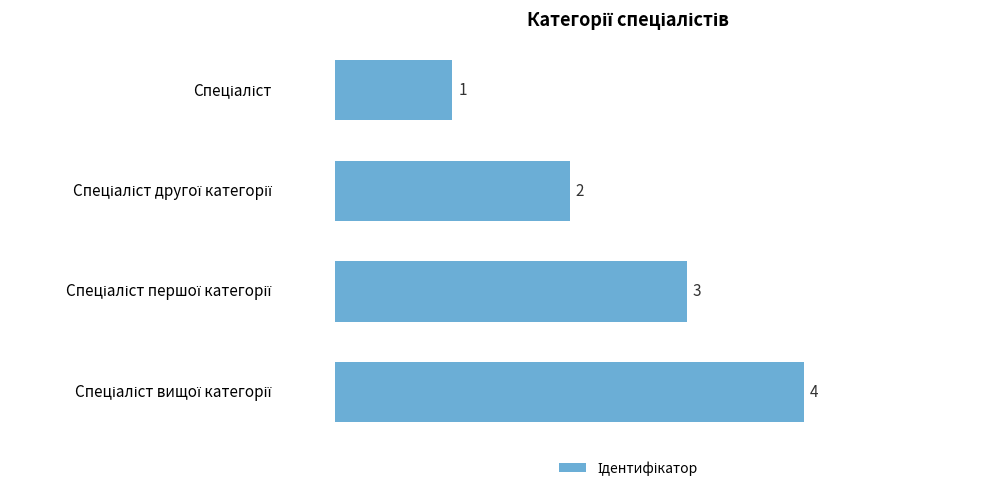

What is the value of the 2nd bar from the top?

2